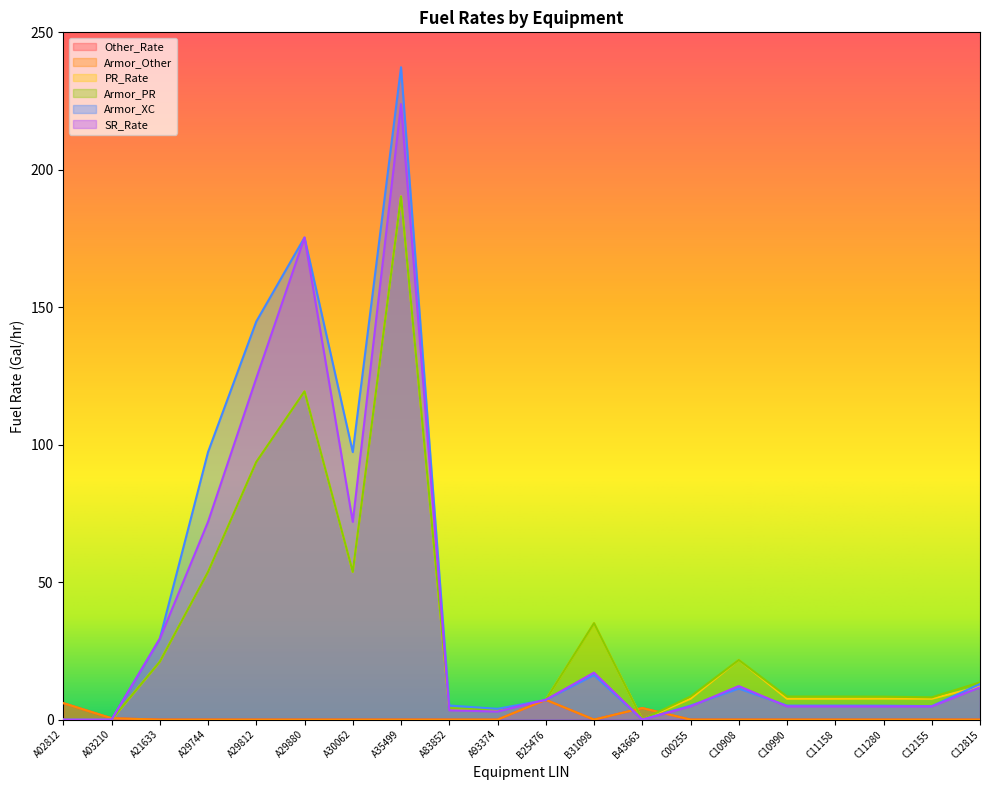

Between A29744 and A30062, which series saw the biggest shift?

Other_Rate